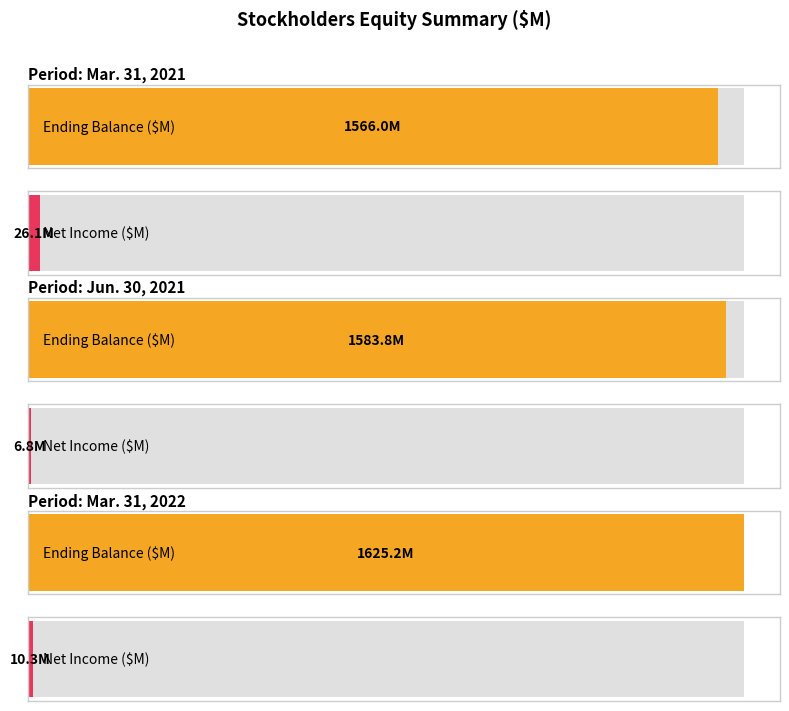

List the labels in order of Net income Total value, largest first.

Mar. 31, 2021, Mar. 31, 2022, Jun. 30, 2021